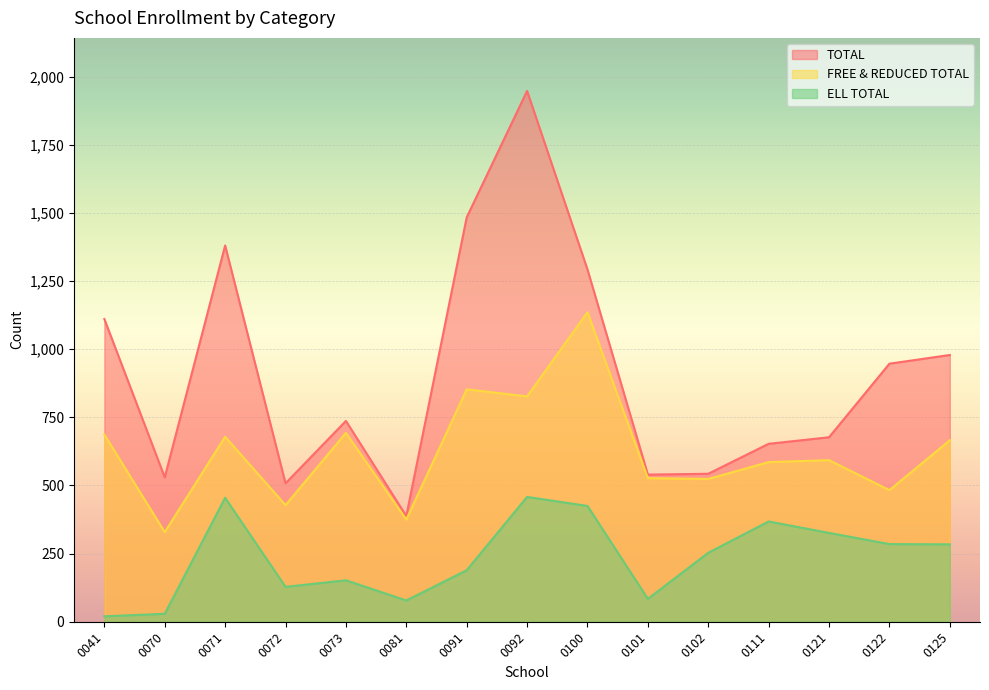

Is it true that TOTAL equals 221 at 0121?

False